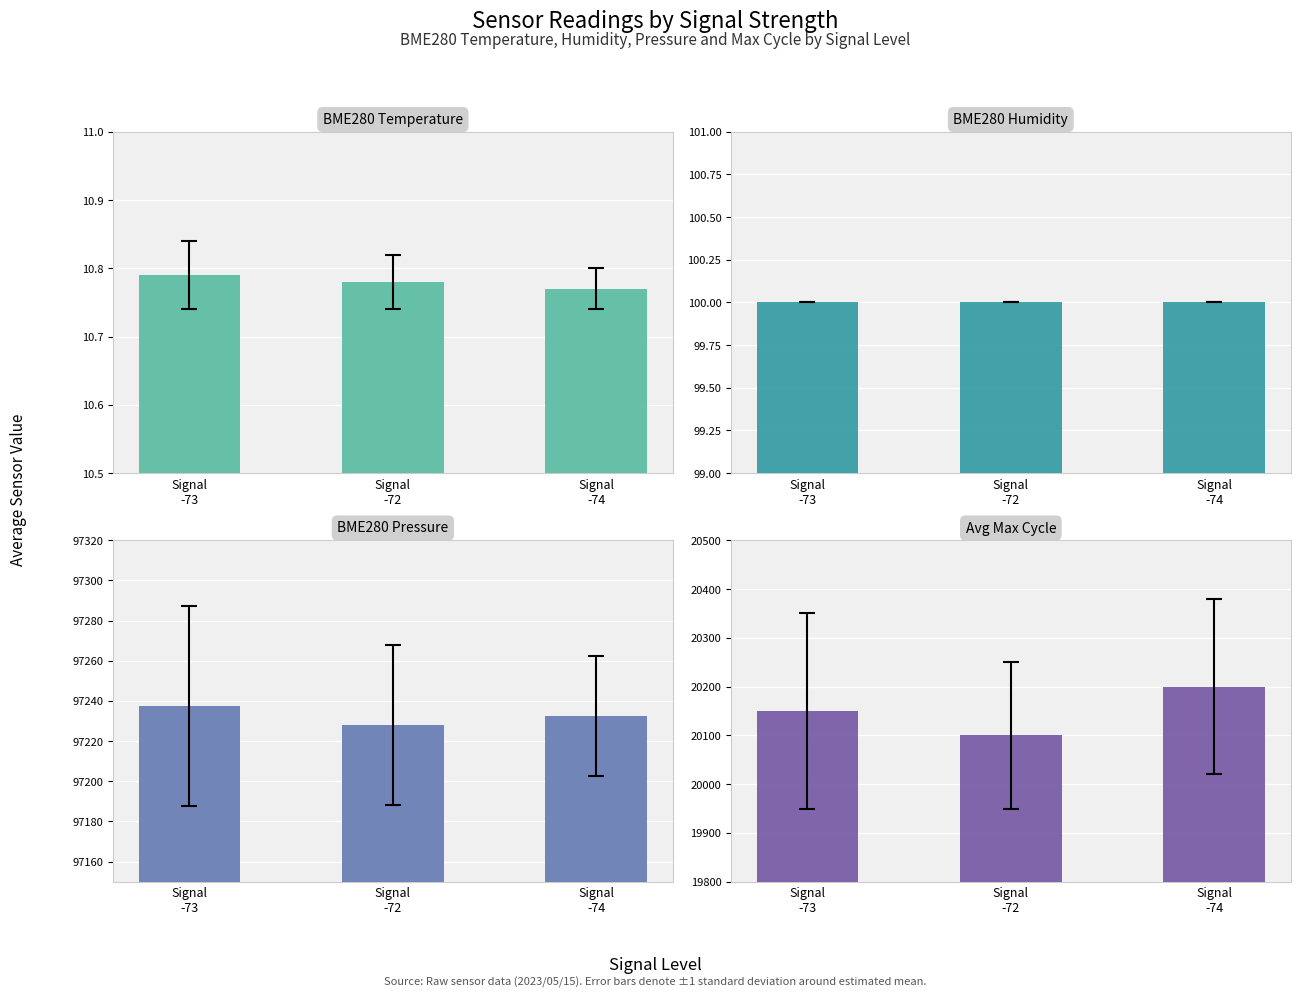

Which series has the largest total across all categories?

BME280 Pressure